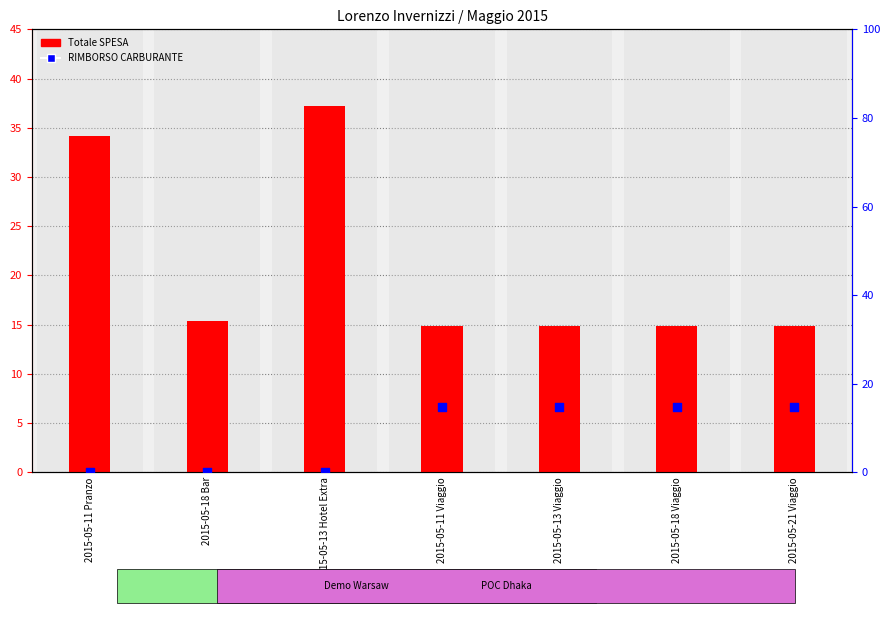

Which series has the largest total across all categories?

Totale SPESA